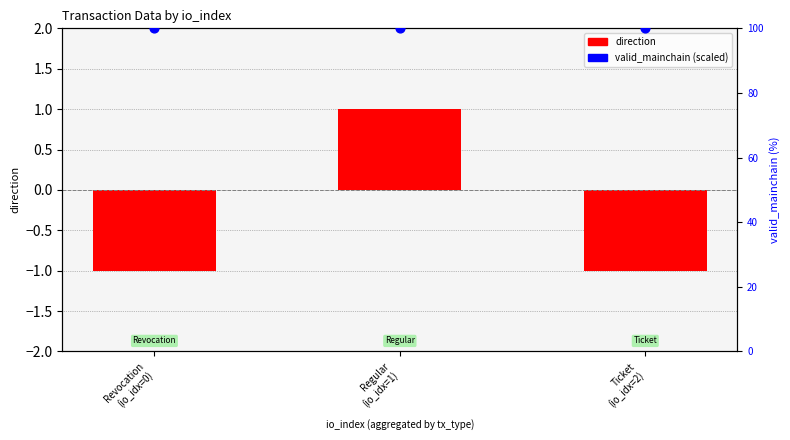

Which series reaches the minimum Y coordinate?

direction